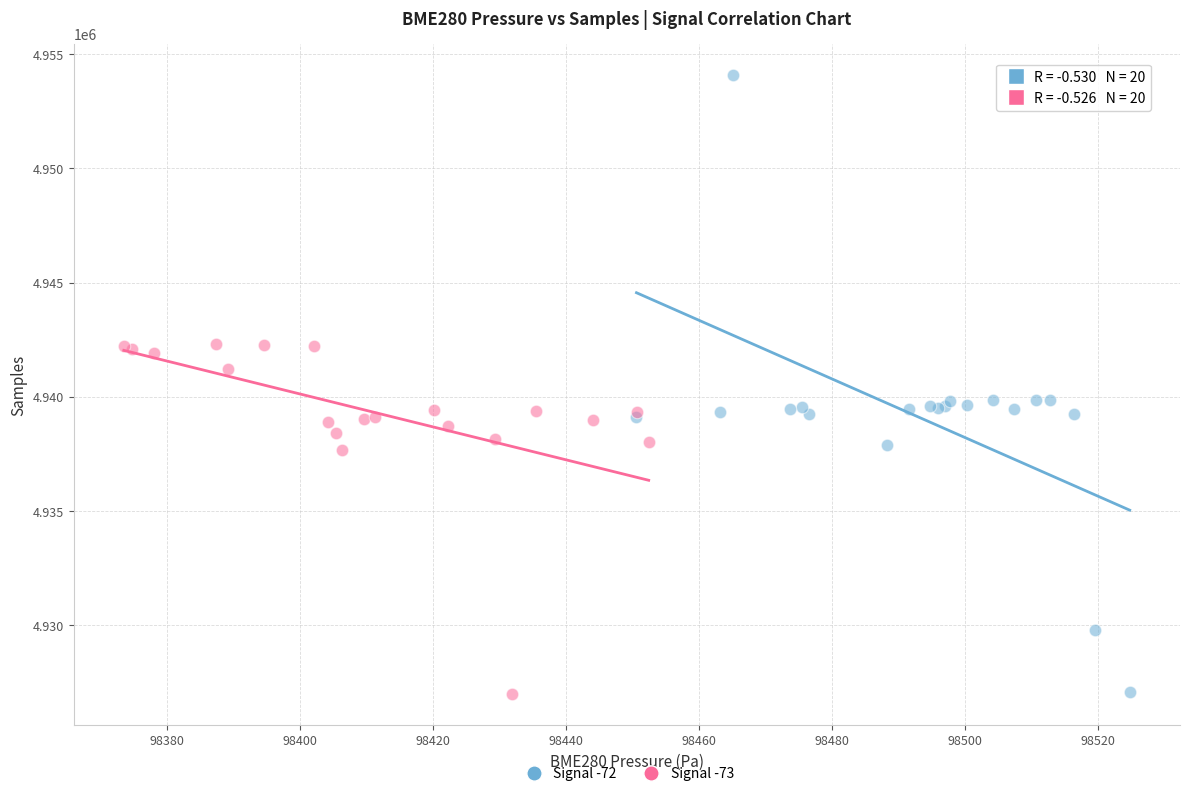

Which series reaches the maximum Y coordinate?

Signal -72